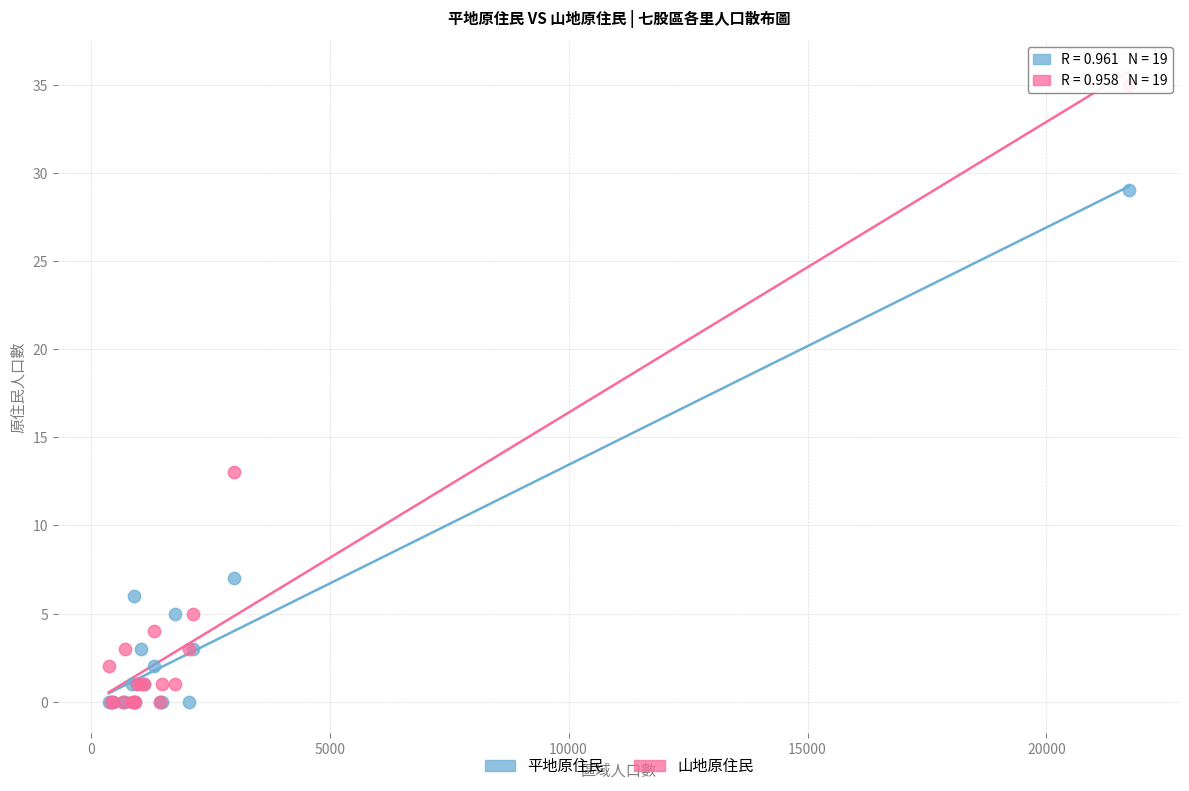

Across all series, what Y value is closest to 17?

13